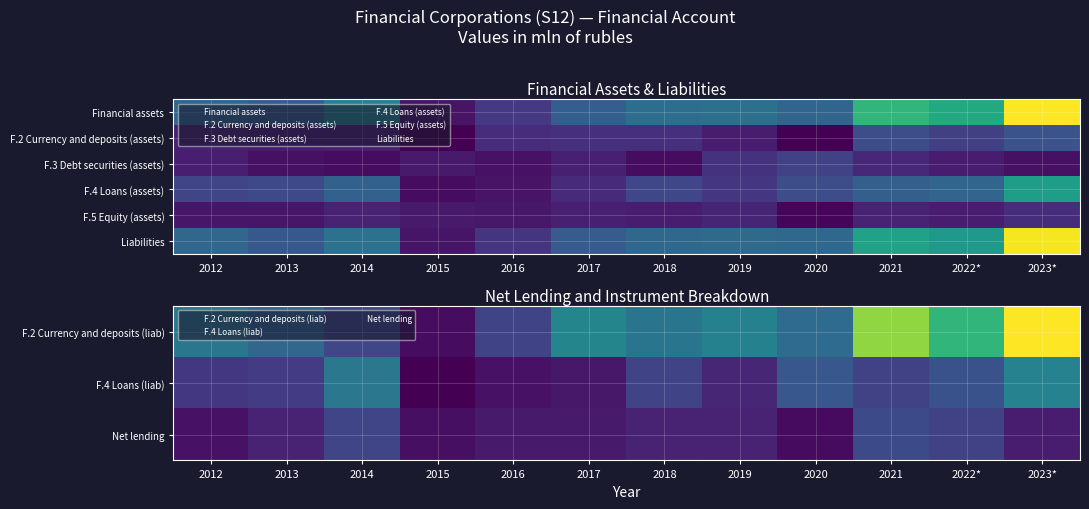

How many categories are shown in the chart?

12